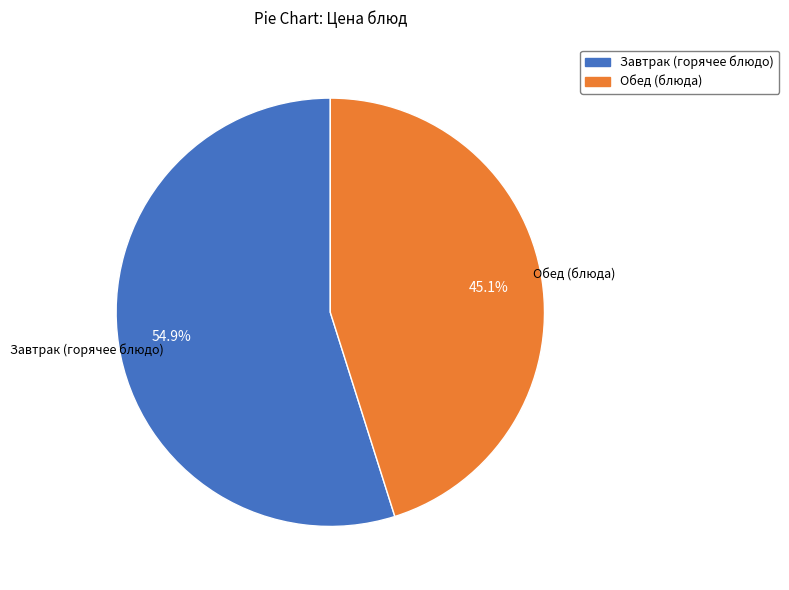

Is there a majority slice in this chart?

Yes